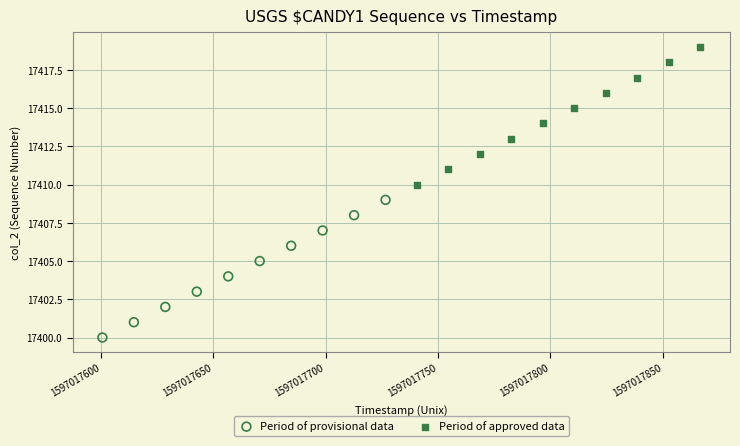

Which series contains the lowest Y value?

Period of provisional data